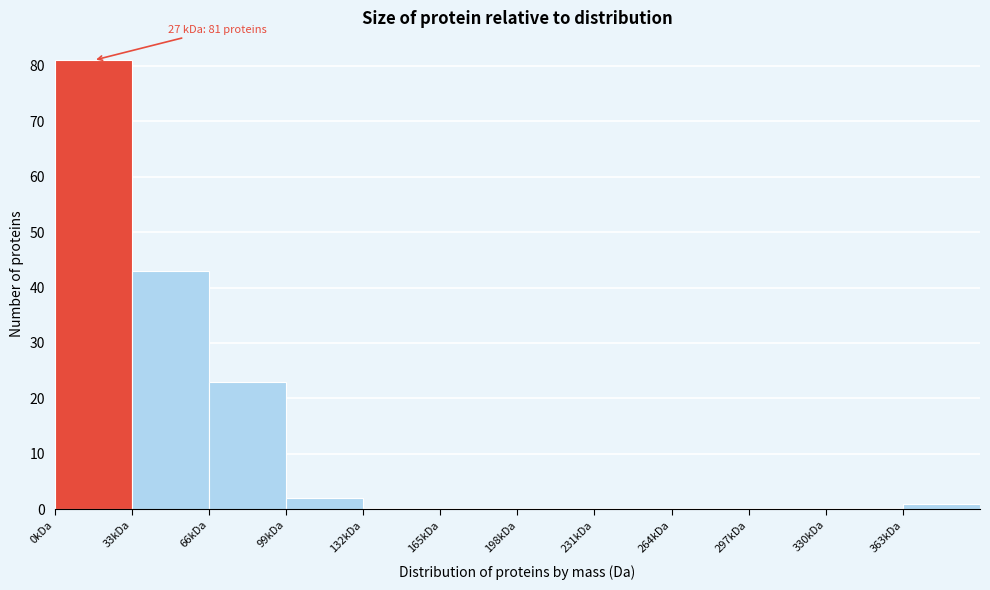

Reading left to right, what are all the values shown in this chart?

0kDa=81	33kDa=43	66kDa=23	99kDa=2	132kDa=0	165kDa=0	198kDa=0	231kDa=0	264kDa=0	297kDa=0	330kDa=0	363kDa=1